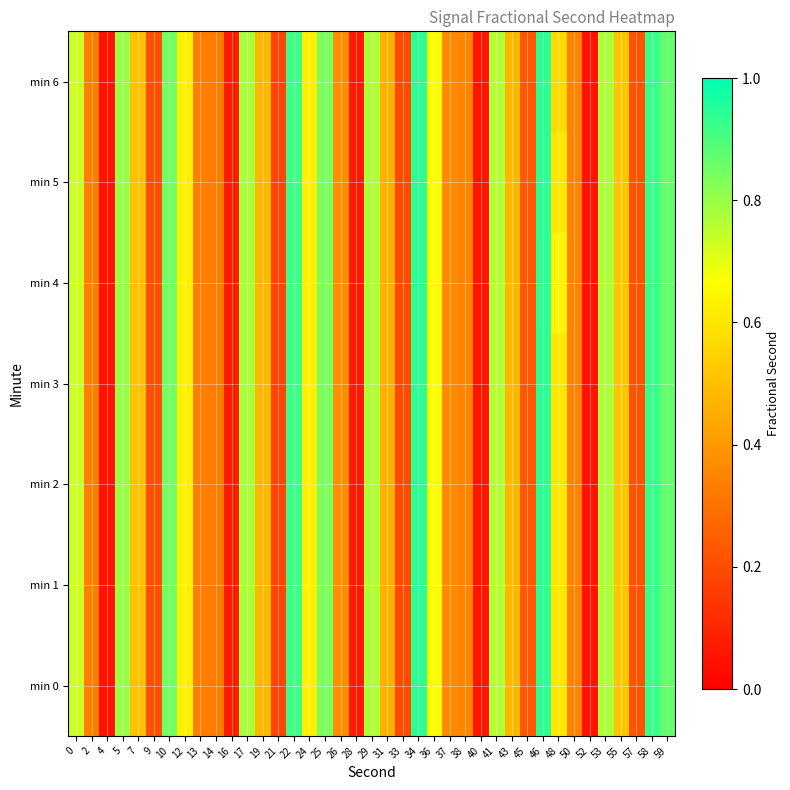

Which has a higher value, 59 or 50?

59